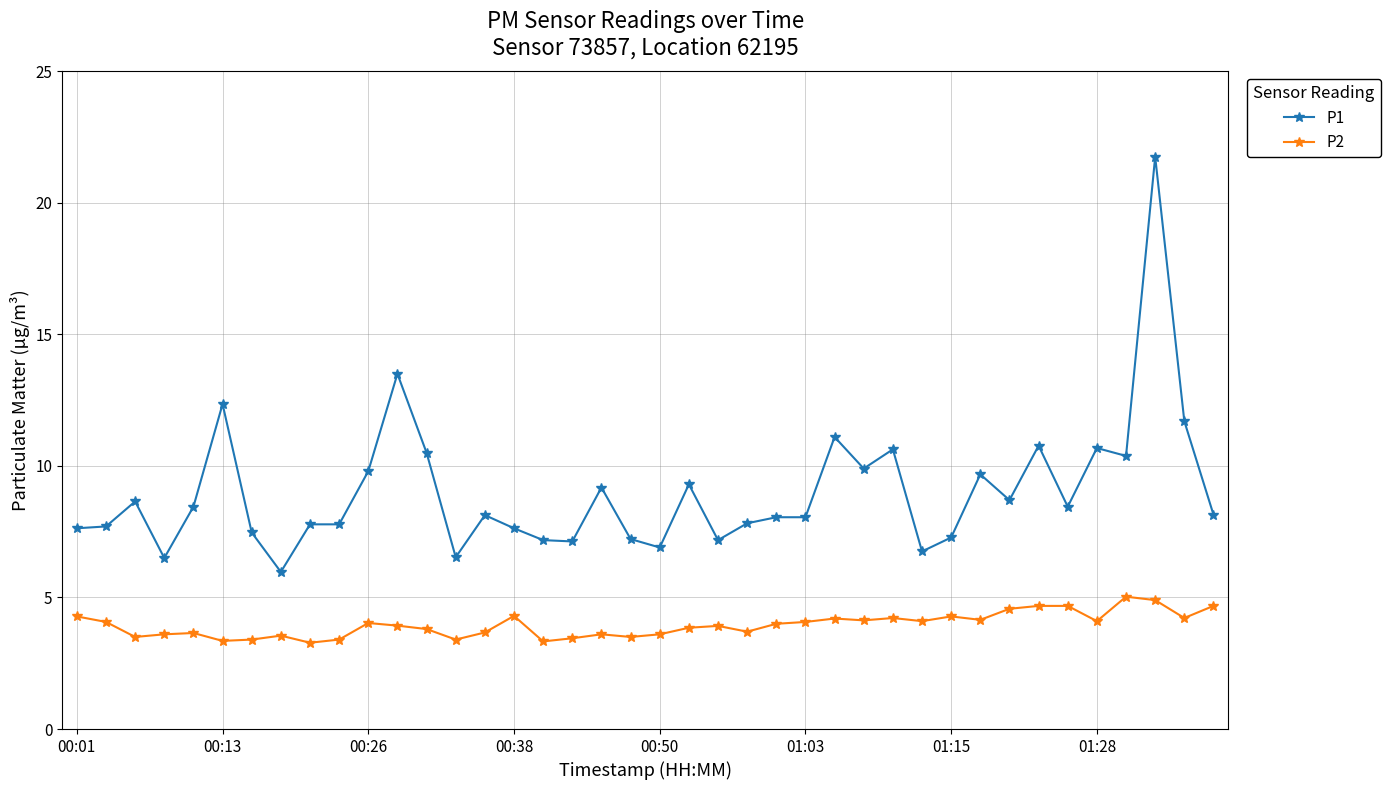

True or false: P2 and P1 intersect in this chart.

False